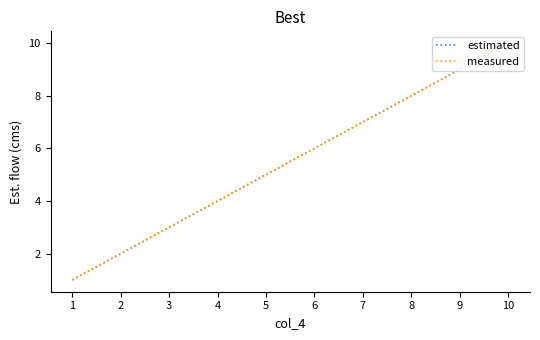

Does the chart have visible grid lines?

No